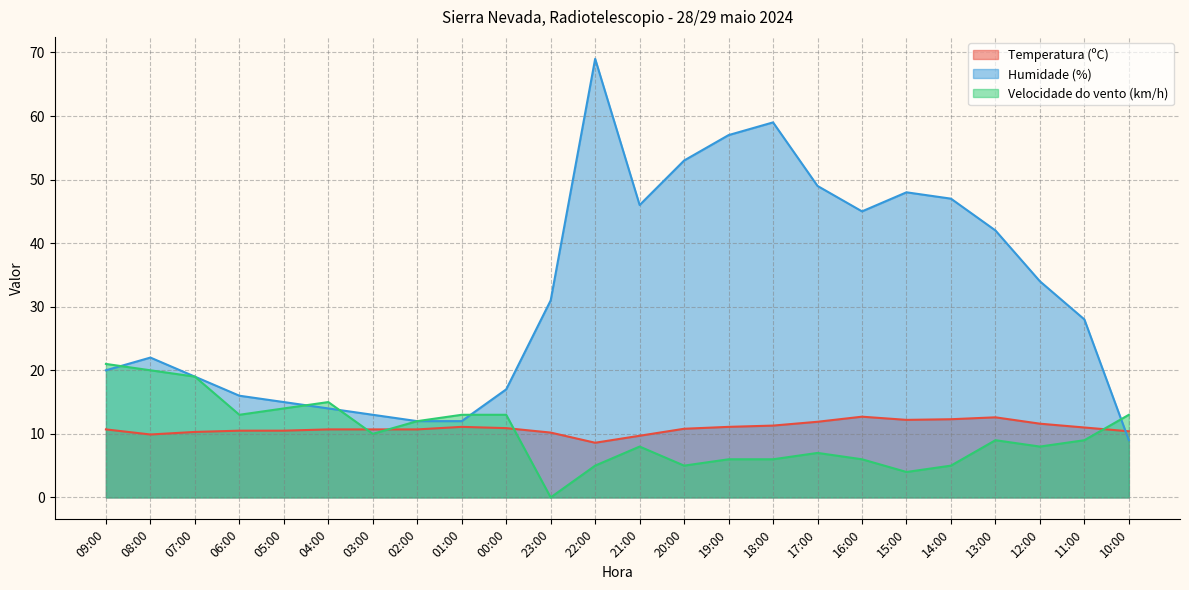

At how many categories does at least one series exceed 46?

7